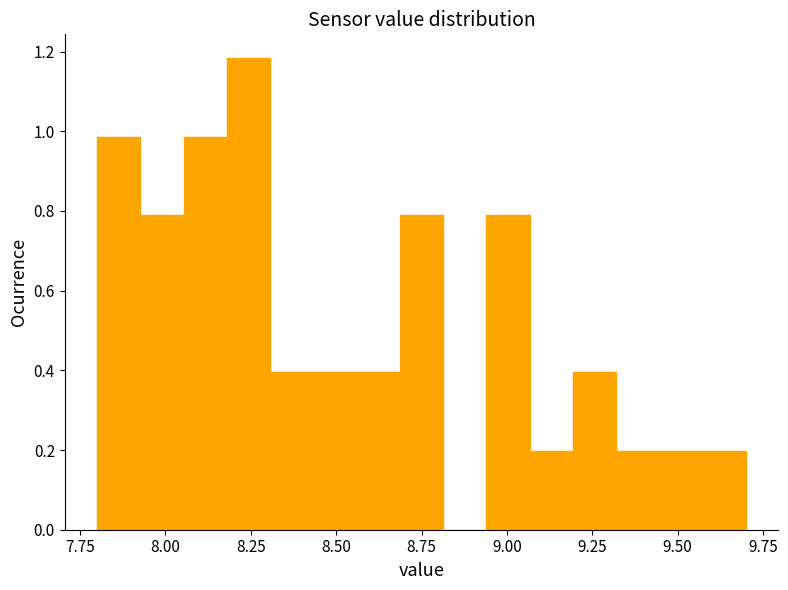

Read against the x-axis, roughly where is the centre of the tallest bar?

8.25